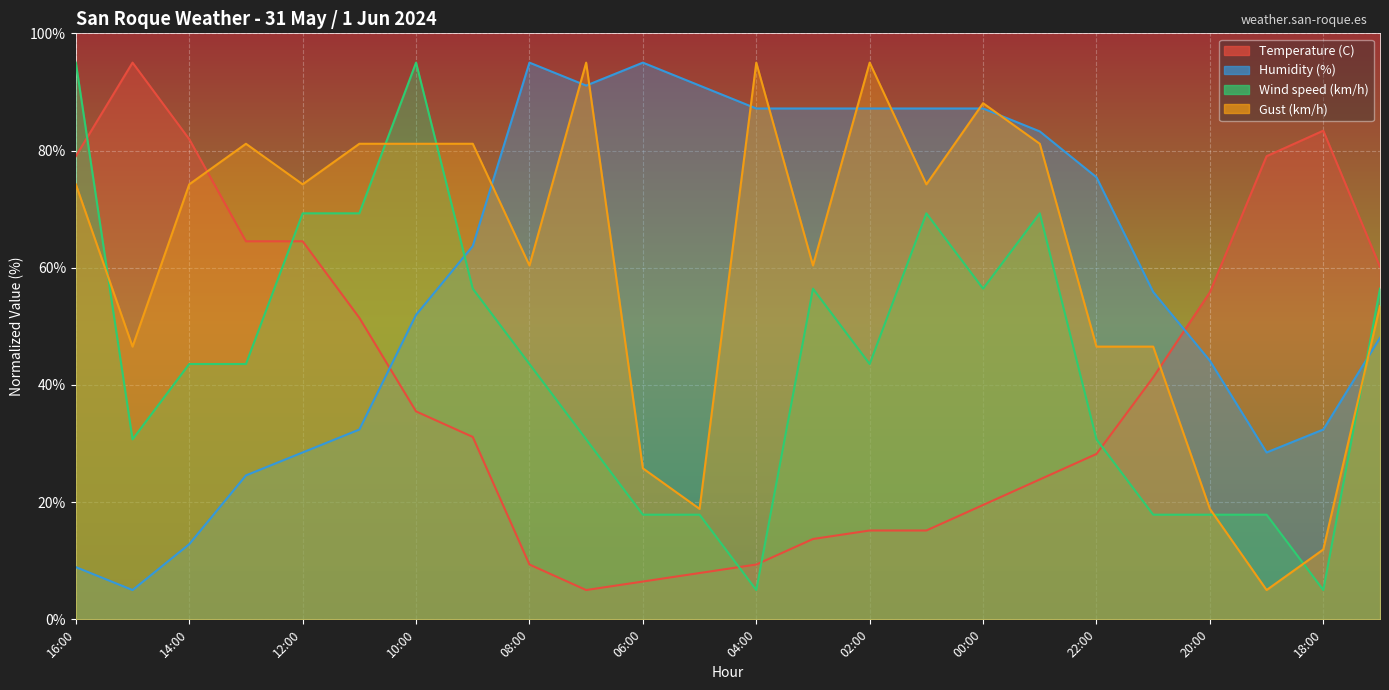

Where is Temperature (C) nearest to the value 50?

11:00